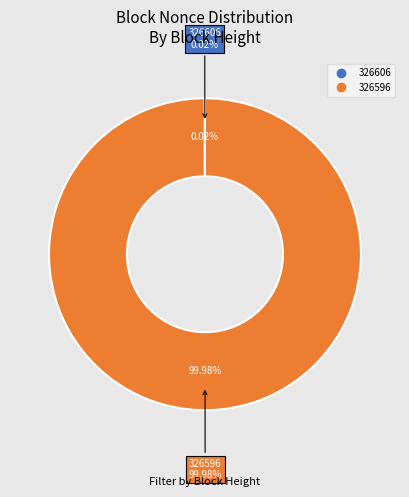

Does 326606 account for over 50% of the chart?

No